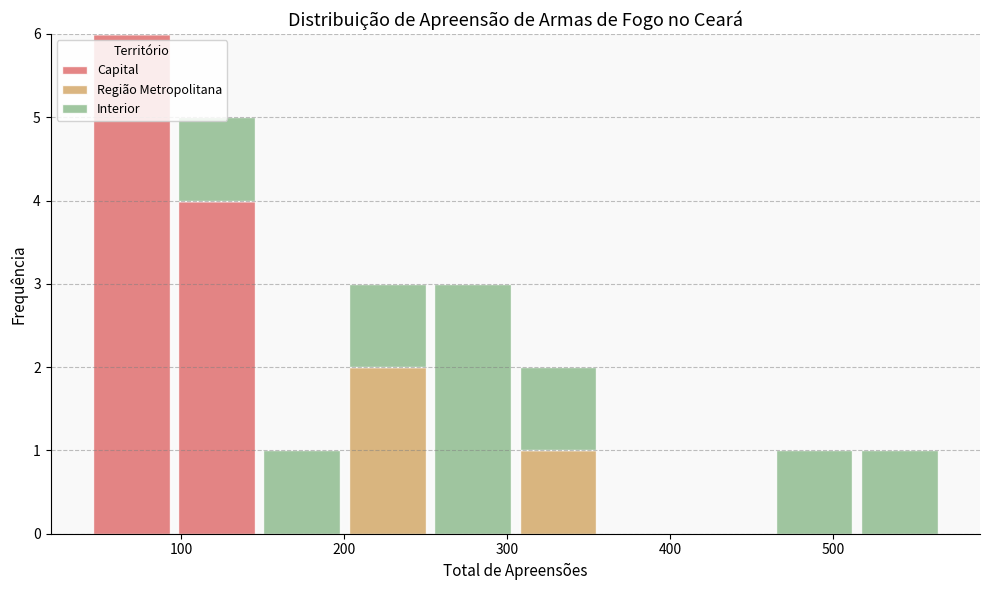

Which range on the x-axis has the tallest stacked bar (by total height)?

40 to 100